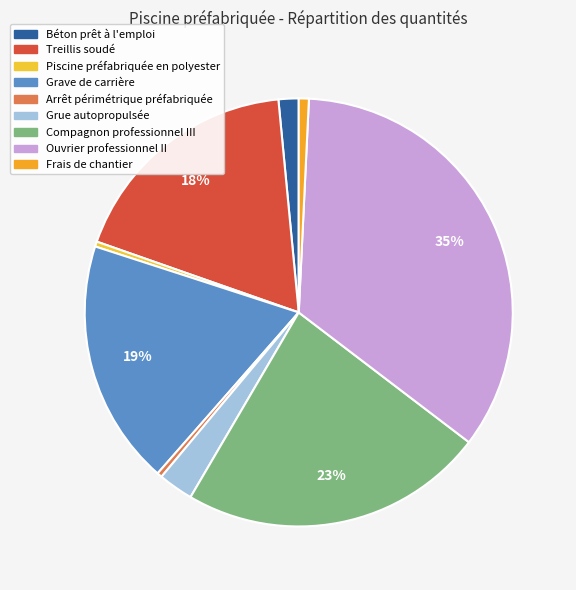

How many slices are in this pie chart?

9